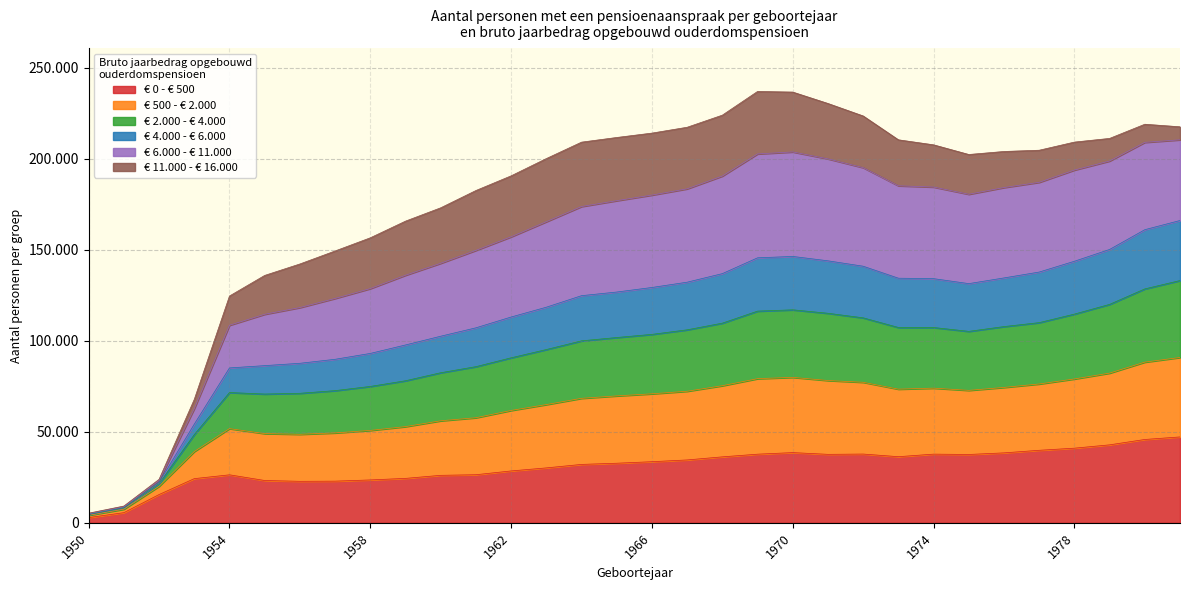

At which label does € 4.000 - € 6.000 reach its peak?

1981